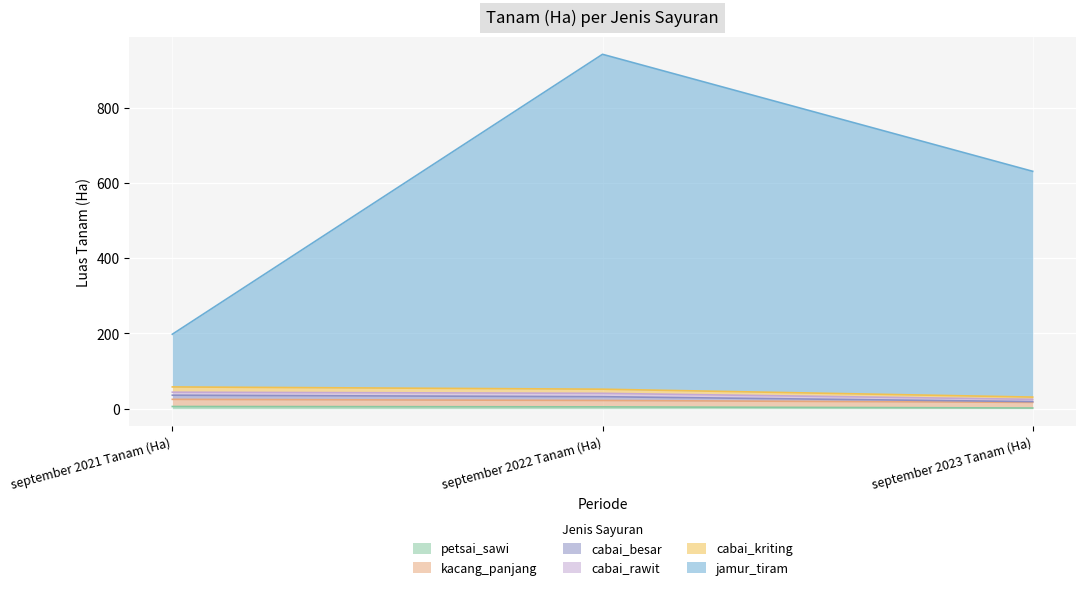

Which label corresponds to the largest value in the chart?

september 2022 Tanam (Ha)